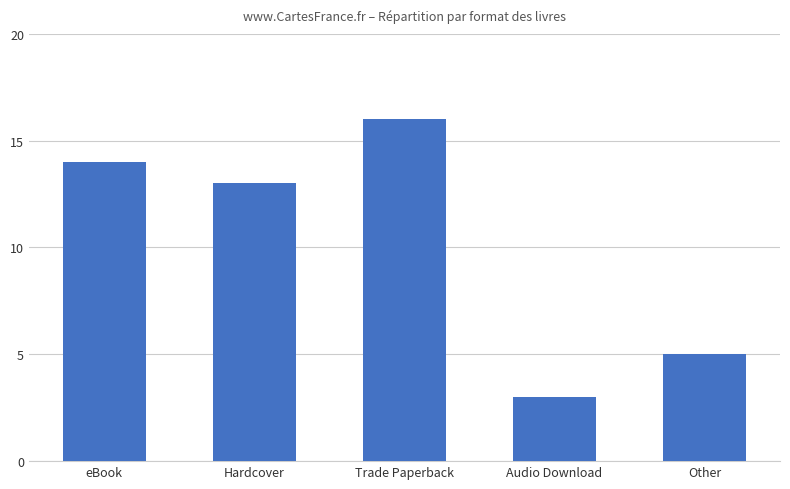

What is the sum of the values at Trade Paperback and eBook?

30